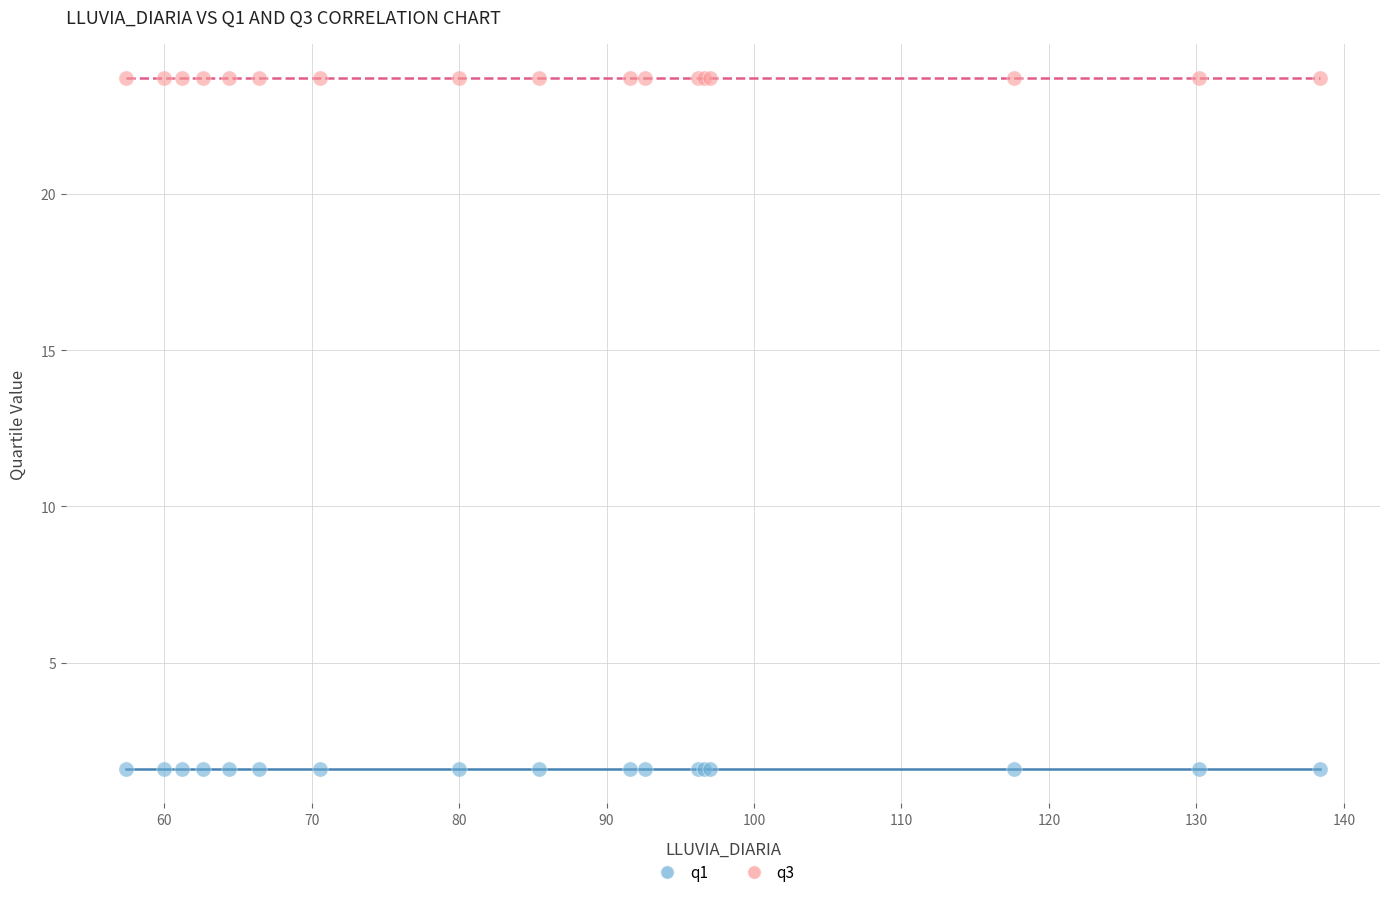

Which series contains the lowest Y value?

q1